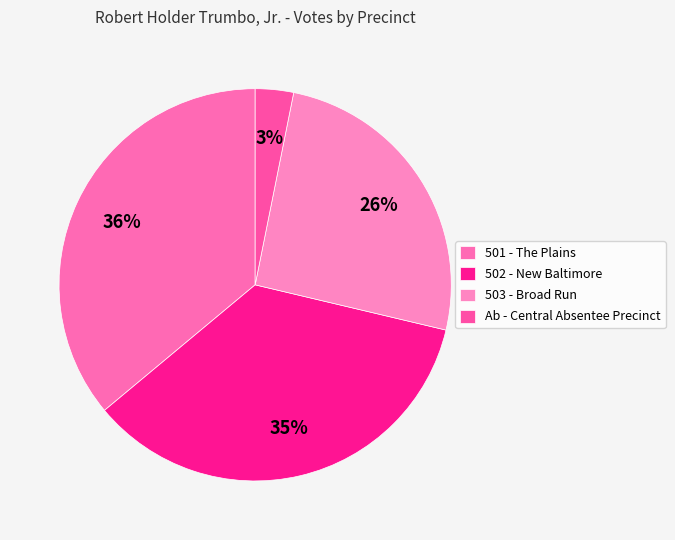

Which category has the biggest portion of the pie?

501 - The Plains